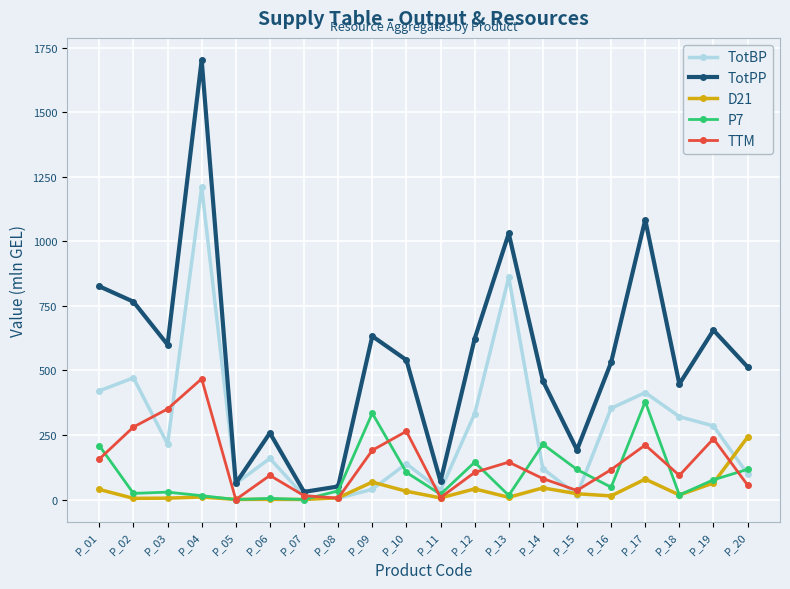

What is the approximate value of P7 at P_06?

4.4